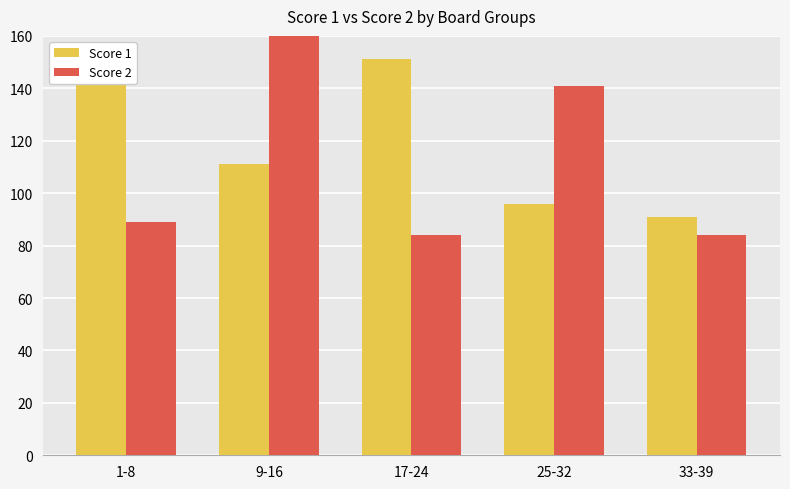

What is the lowest value of the Score 2 series?

84